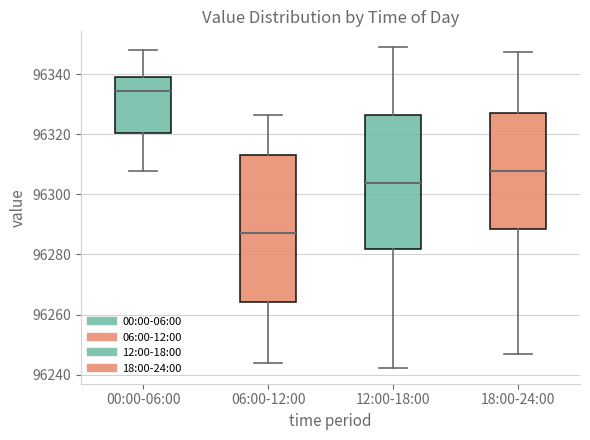

Reading left to right, transcribe this box plot: for each box, give where its median line is, the range the box spans, and where its two whiskers end, as read against the y-axis. The values are not printed on the chart, so give them approximately, as read against the axis.

00:00-06:00: median 96334, box 96320 to 96338, whiskers 96308 to 96348
06:00-12:00: median 96288, box 96264 to 96314, whiskers 96244 to 96326
12:00-18:00: median 96304, box 96282 to 96326, whiskers 96242 to 96348
18:00-24:00: median 96308, box 96288 to 96328, whiskers 96246 to 96348